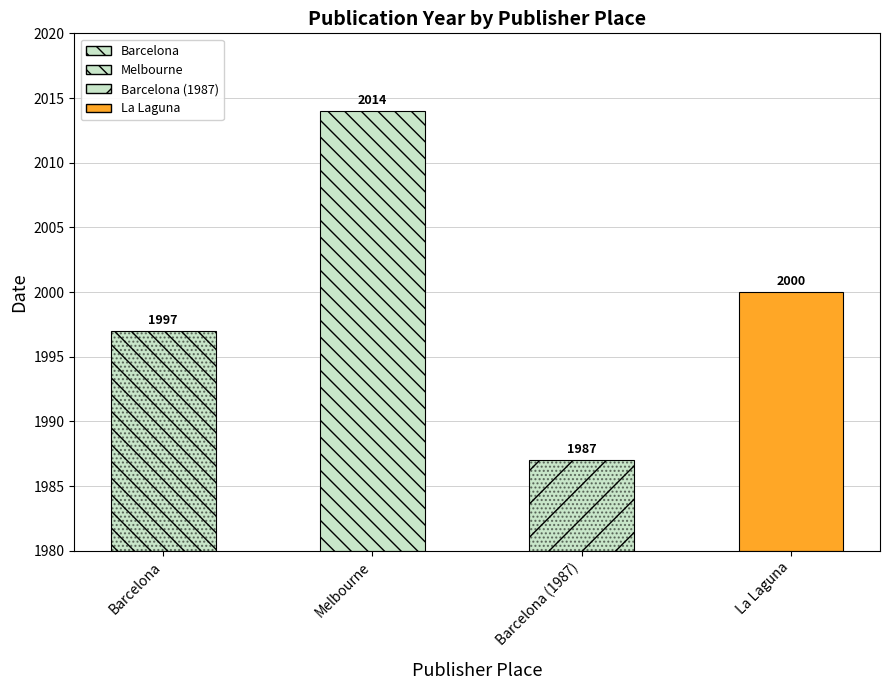

What position from the right is Barcelona?

4